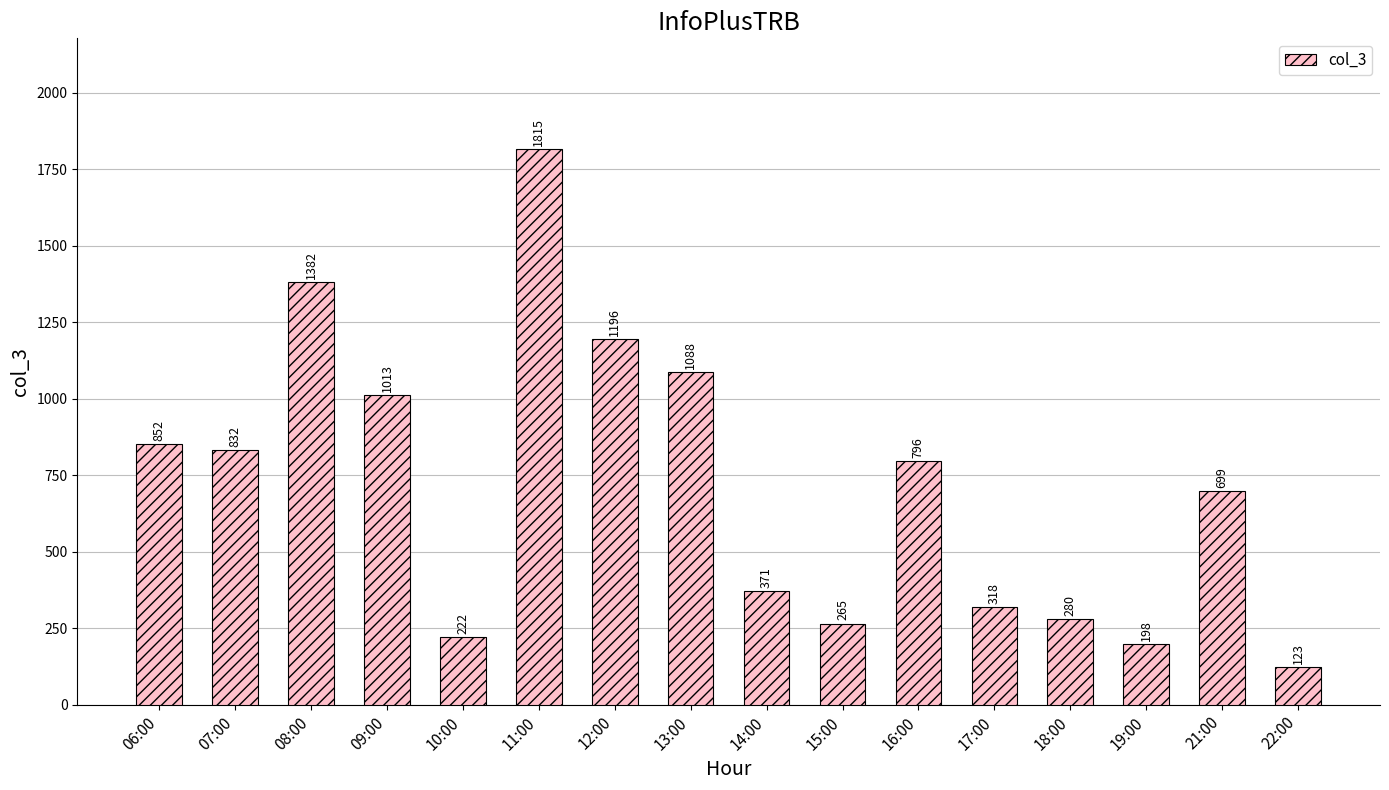

How many bars are there in total?

16